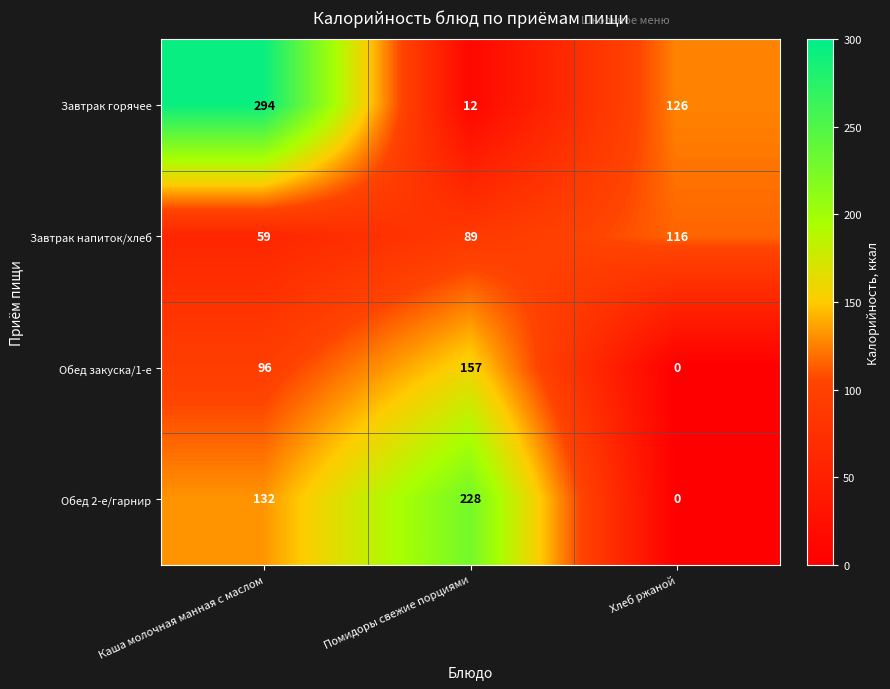

Reading left to right, list all the values displayed in this chart.

Завтрак горячее: 294	12	126
Завтрак напиток/хлеб: 59	89	116
Обед закуска/1-е: 96	157	0
Обед 2-е/гарнир: 132	228	0